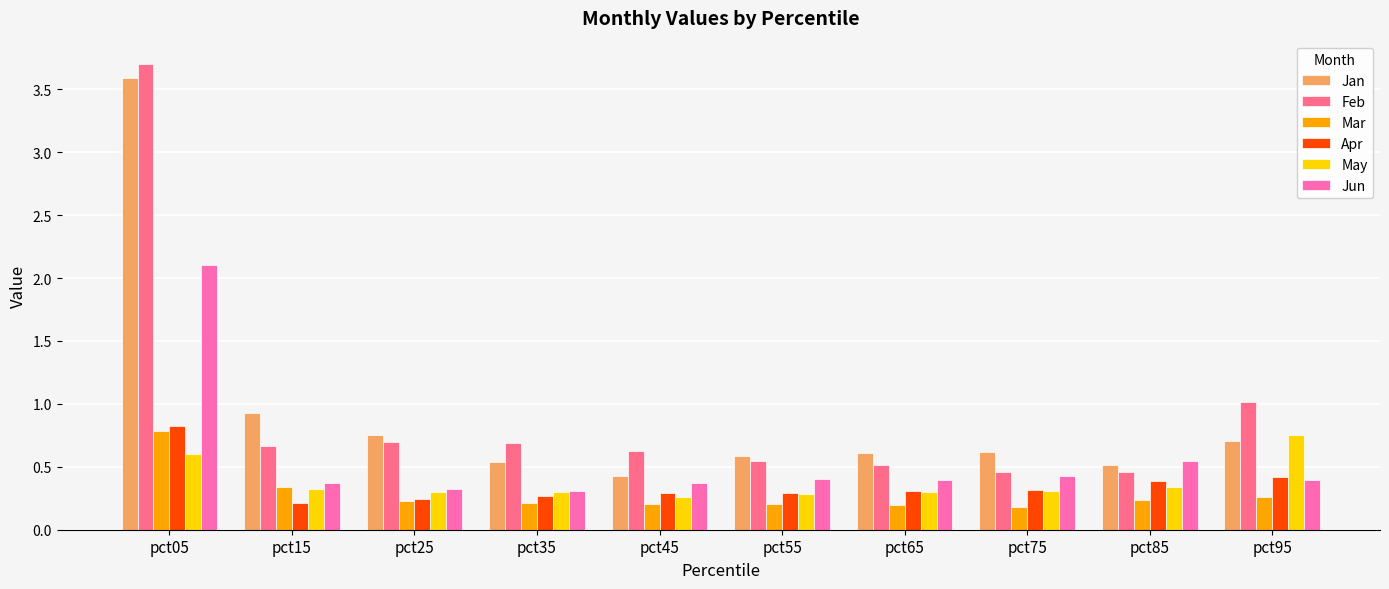

What are all the series names shown in the legend?

Jan, Feb, Mar, Apr, May, Jun